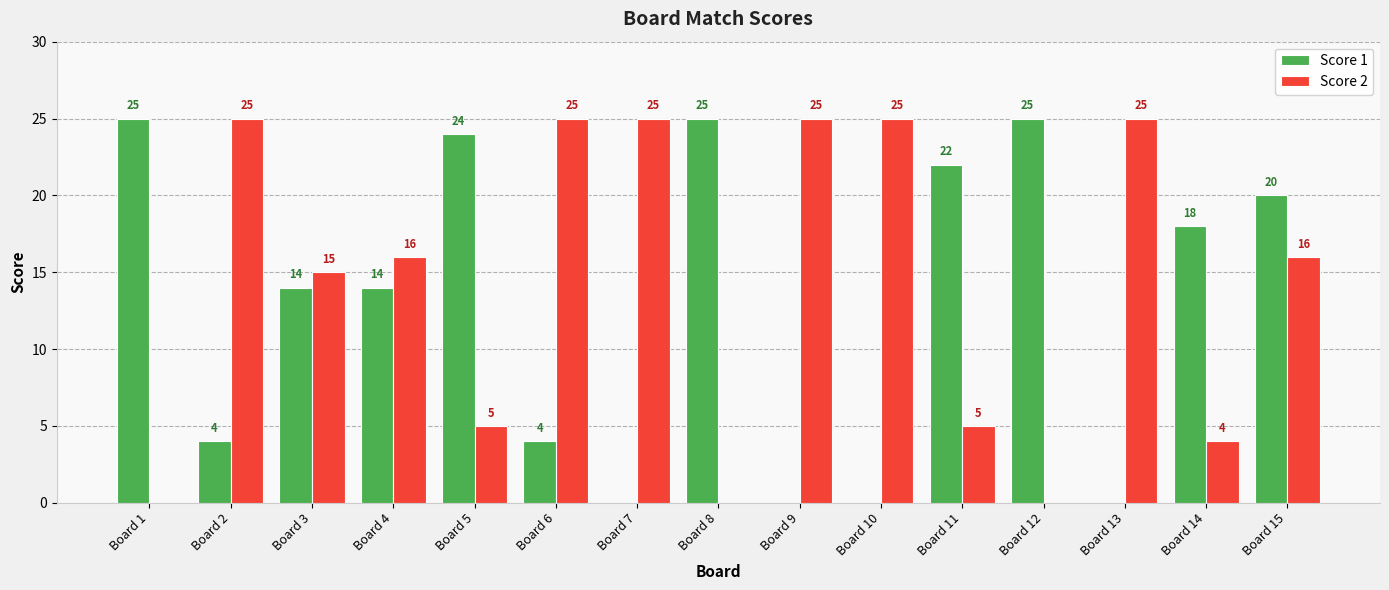

The value of Score 1 at Board 11 is 22. True or false?

True